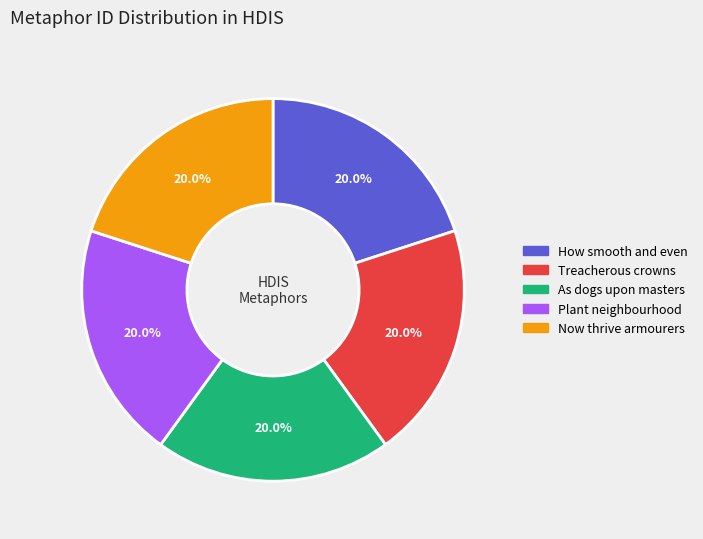

Does any single category account for the majority?

No